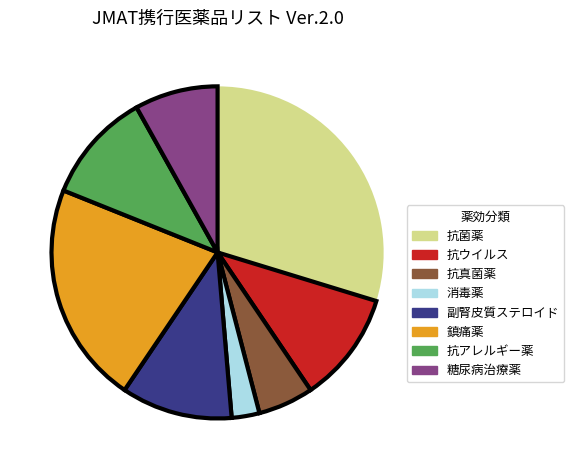

Which has a higher value, 抗アレルギー薬 or 抗菌薬?

抗菌薬